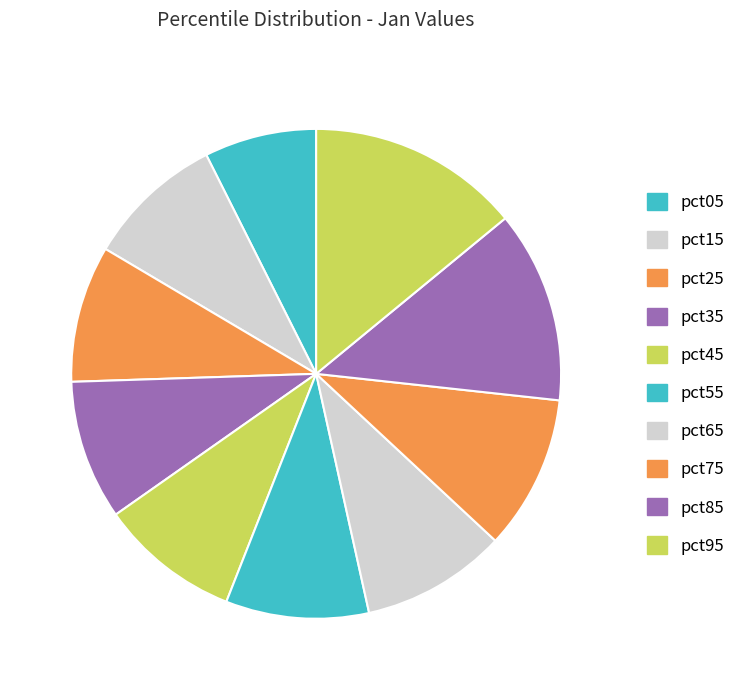

What is the largest slice in the pie chart?

pct95